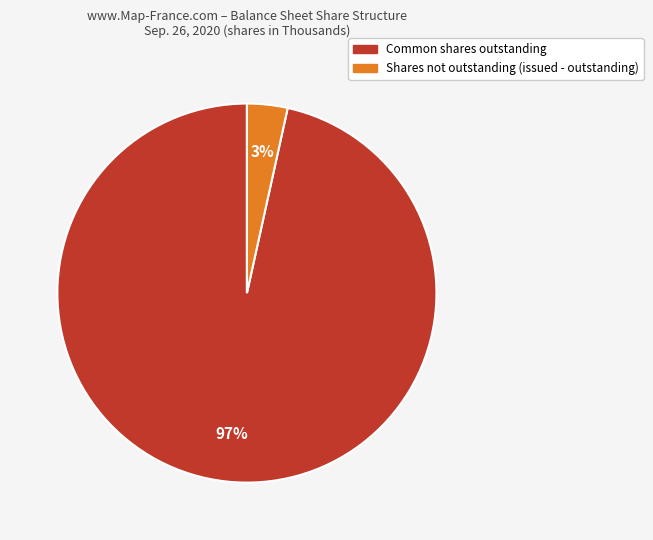

Does any single category account for the majority?

Yes